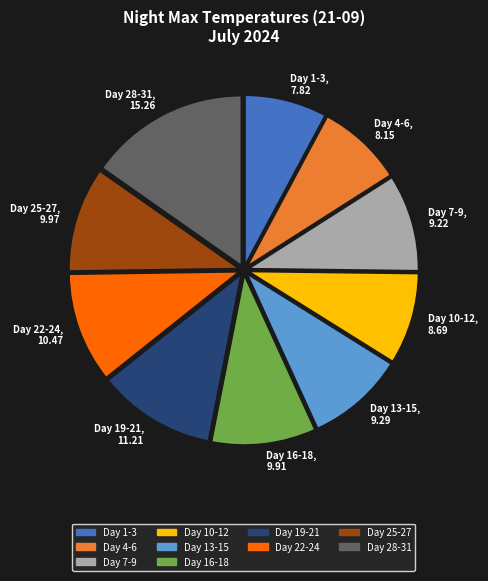

What is the largest slice in the pie chart?

Day 28-31